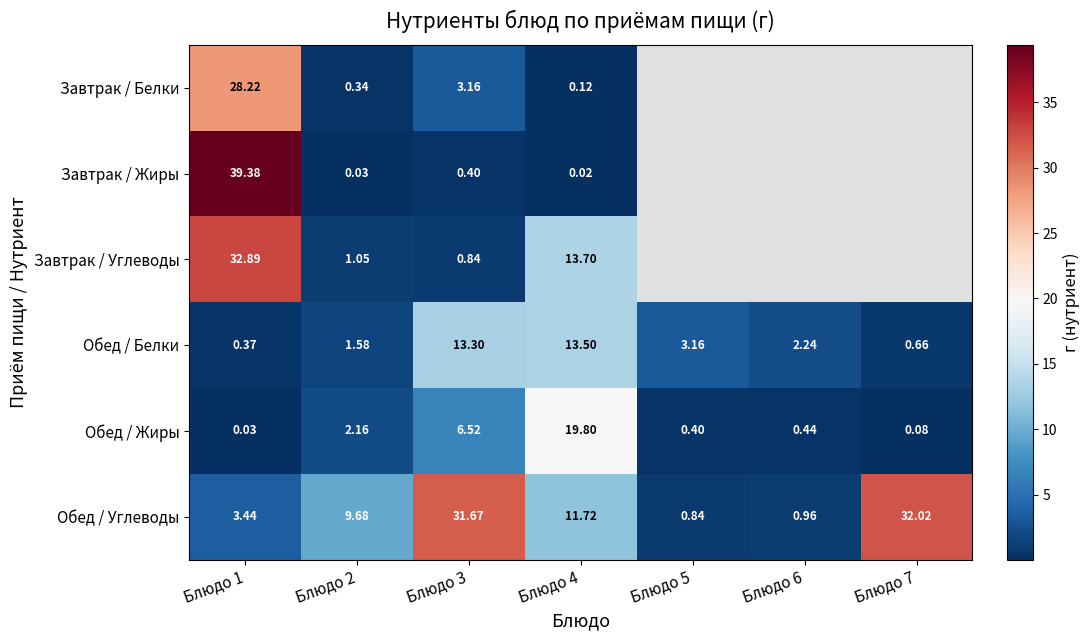

Which category has the lowest value in the Обед / Углеводы series?

Блюдо 5